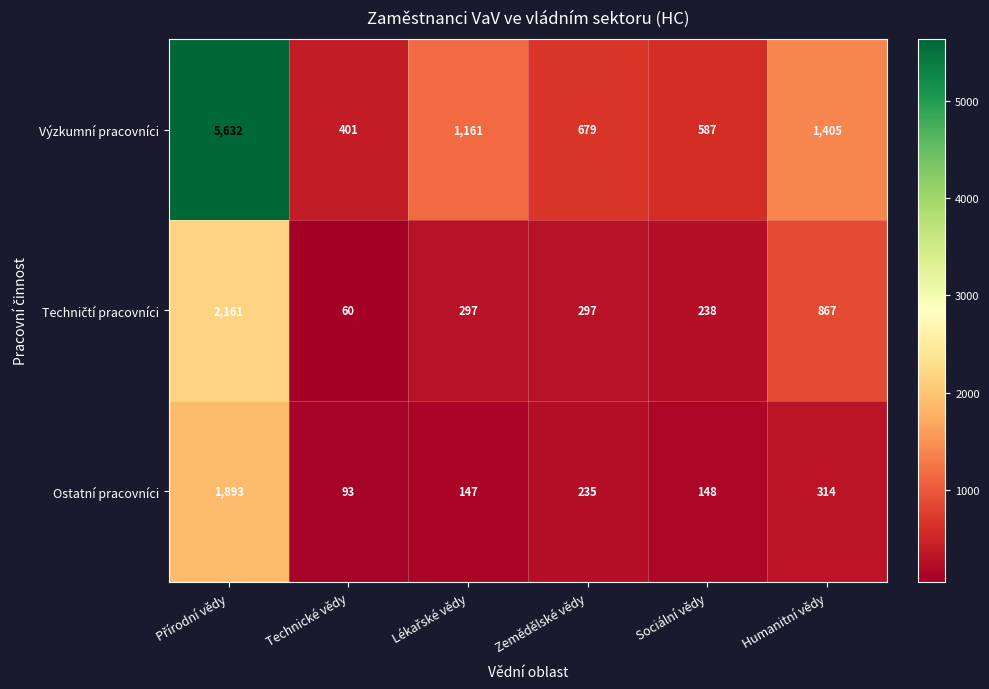

Which series has the largest range (max minus min)?

Výzkumní pracovníci